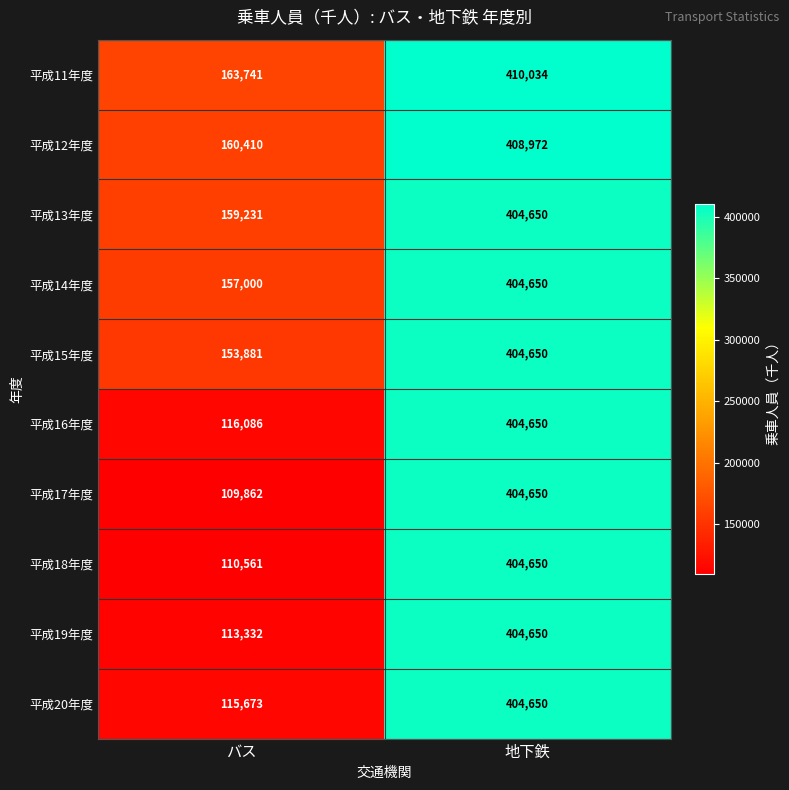

What is the total value across all series at 地下鉄?

4056206